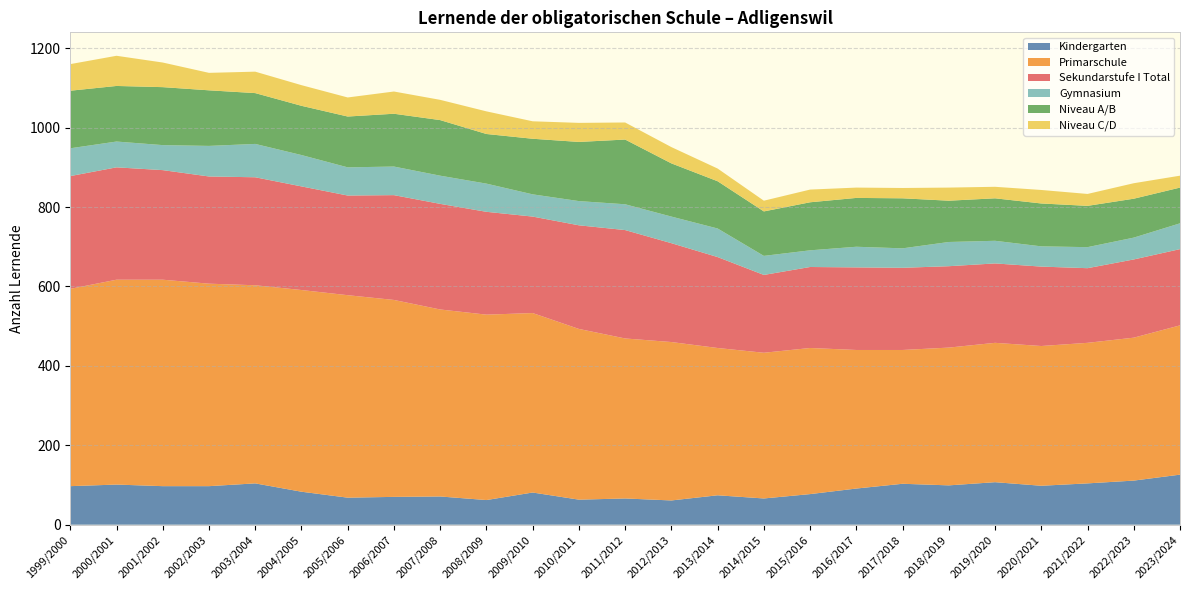

Reading left to right, extract all data points from this chart.

Kindergarten: 97	101	97	97	104	83	68	70	71	62	81	63	66	61	74	66	77	91	103	99	107	98	104	111	126
Primarschule: 497	516	520	510	499	508	510	496	471	467	452	430	403	399	371	367	368	349	337	347	351	352	354	360	376
Sekundarstufe I Total: 284	283	276	270	272	261	251	264	266	259	243	261	273	249	229	196	204	208	207	205	200	200	188	197	192
Gymnasium: 70	65	63	77	84	79	71	72	71	71	56	61	65	67	72	48	42	52	49	61	57	51	53	55	65
Niveau A/B: 145	140	146	140	128	124	128	133	140	125	140	149	163	134	119	112	121	123	126	104	107	108	104	98	90
Niveau C/D: 67	76	62	44	54	52	48	56	51	57	44	48	43	41	32	27	32	26	26	33	29	34	30	39	30